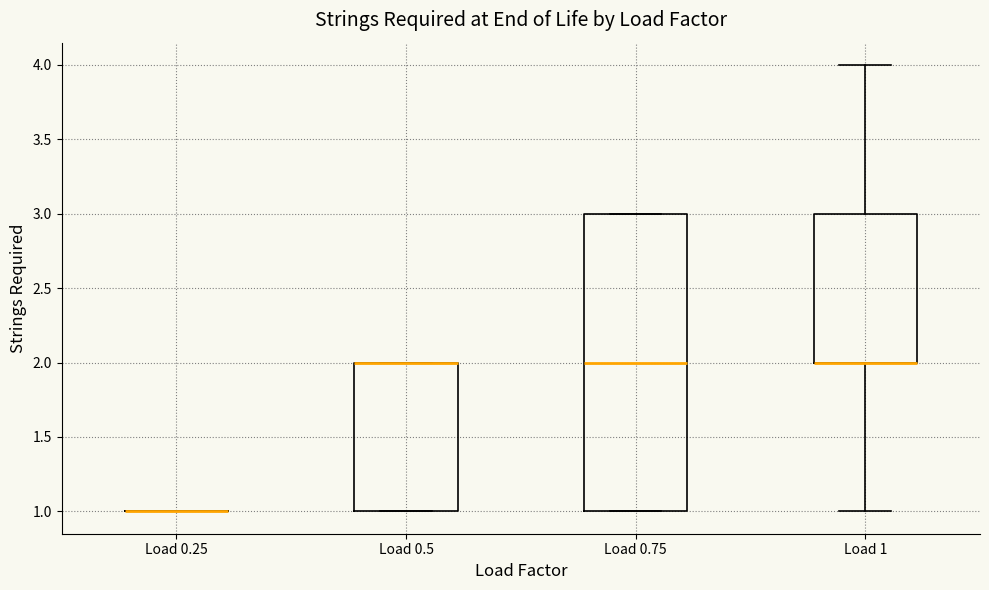

Reading left to right, read every box against the y-axis: the position of its median line, the range the box covers, and the ends of its whiskers. The values are not printed on the chart, so give them approximately, as read against the axis.

Load 0.25: box collapsed to a line at 1, whiskers 1 to 1
Load 0.5: median 2 (drawn on the box's upper edge), box 1 to 2, whiskers 1 to 2
Load 0.75: median 2, box 1 to 3, whiskers 1 to 3
Load 1: median 2 (drawn on the box's lower edge), box 2 to 3, whiskers 1 to 4